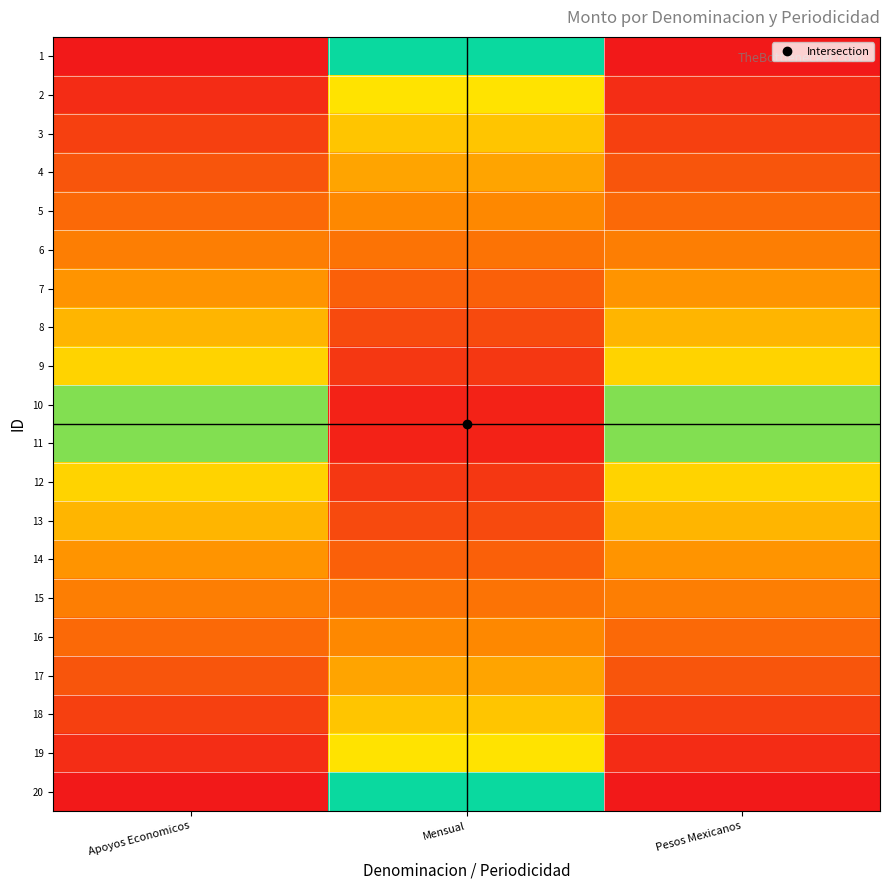

At how many categories does at least one series exceed 0?

3